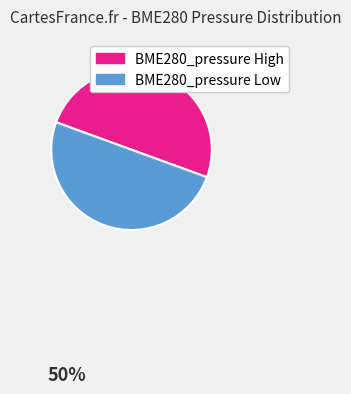

True or false: BME280_pressure High accounts for 50% of the total.

True